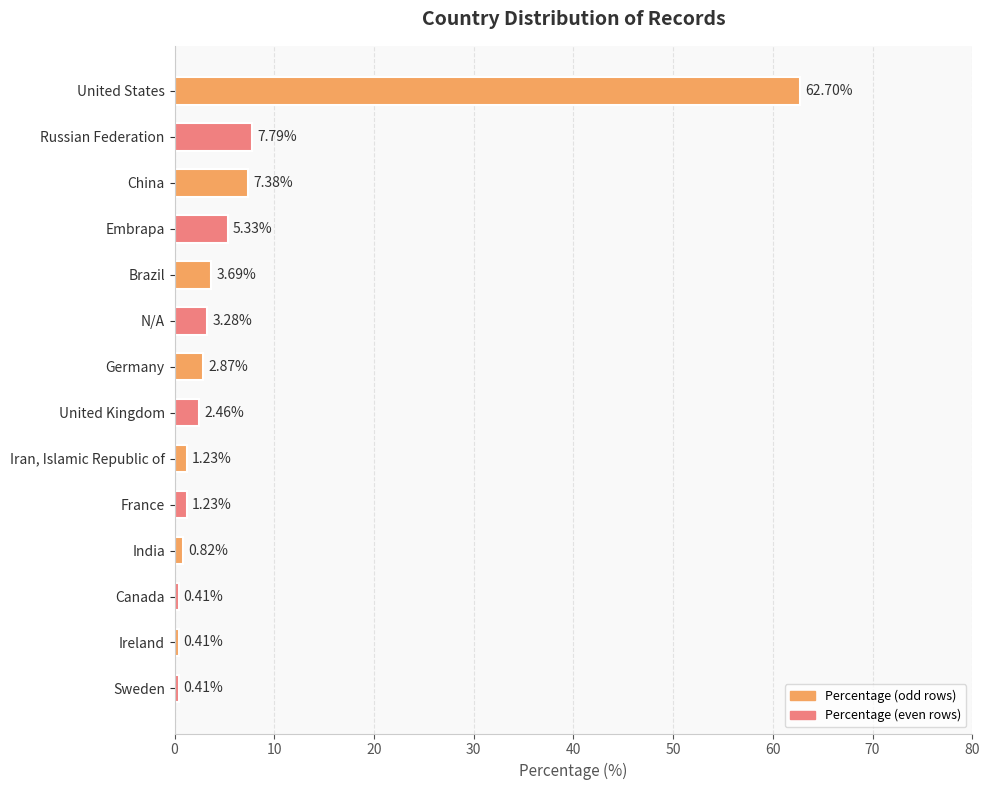

What is the label of the 11th bar from the bottom?

Embrapa